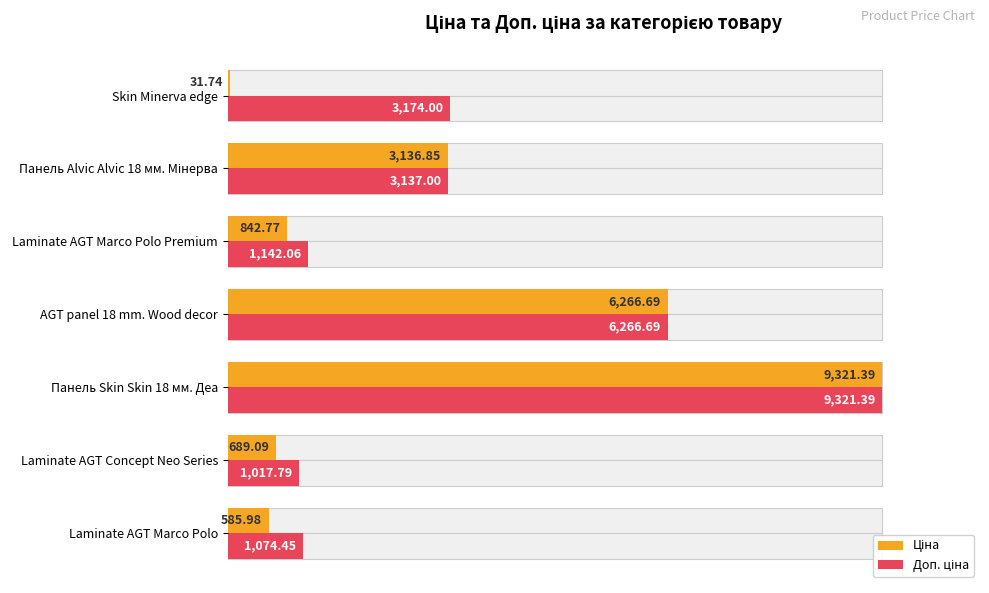

True or false: Доп. ціна has a value of 22.9 at Skin Minerva edge.

False